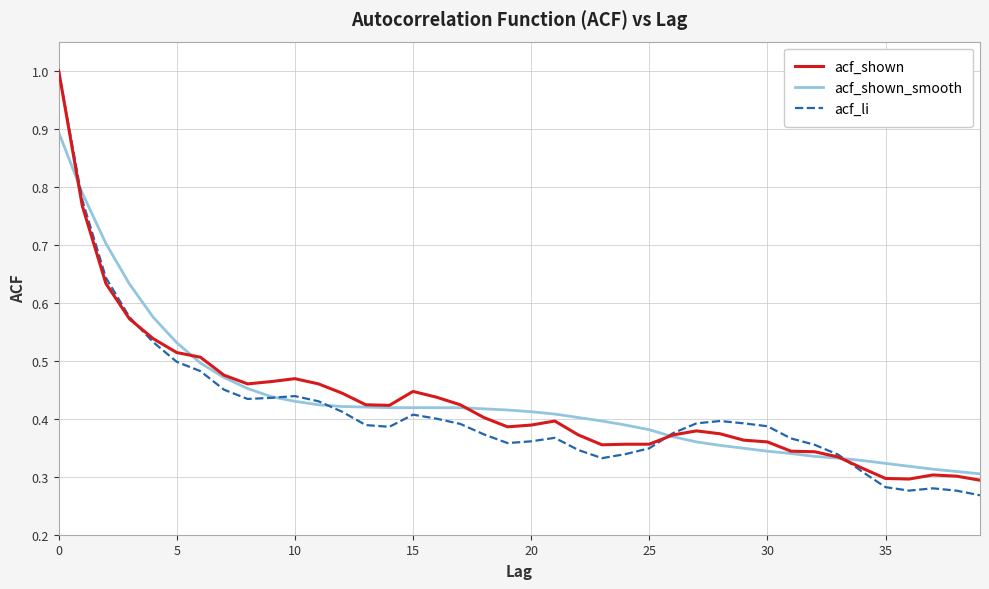

True or false: acf_shown_smooth and acf_li cross at least once.

True